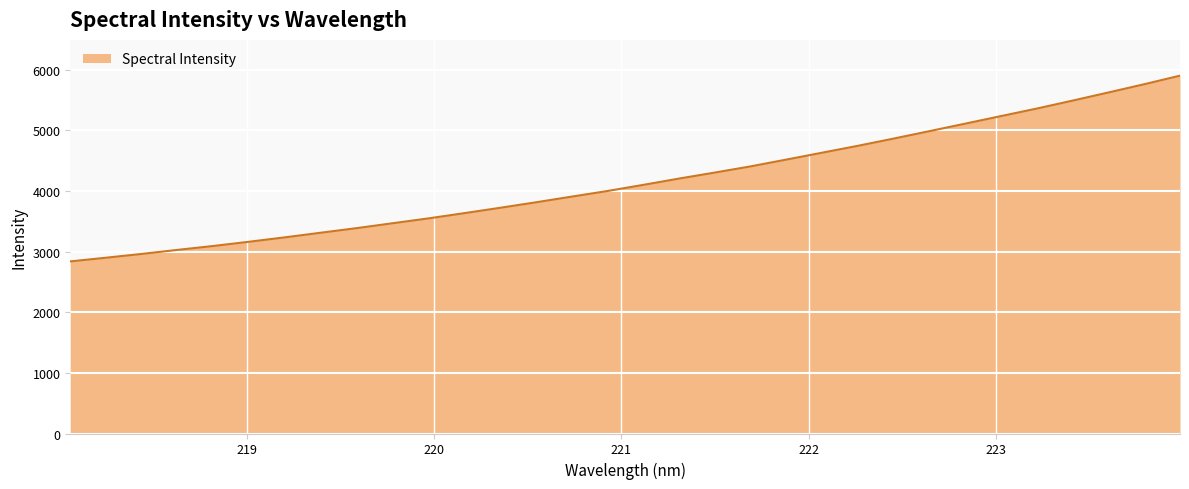

What is the difference between the maximum and minimum values?

3064.1